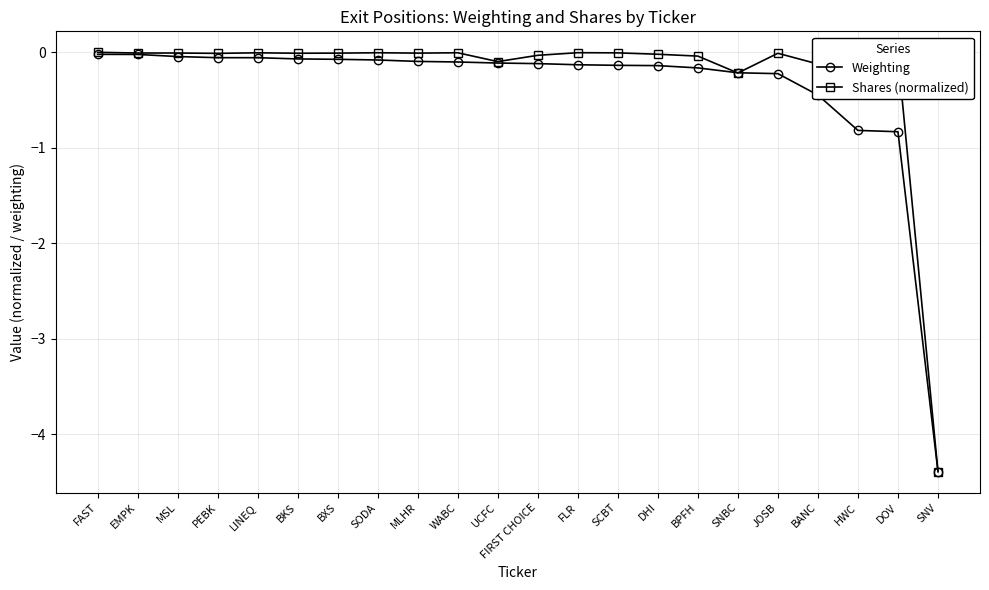

Which series has the largest range (max minus min)?

Shares (normalized)